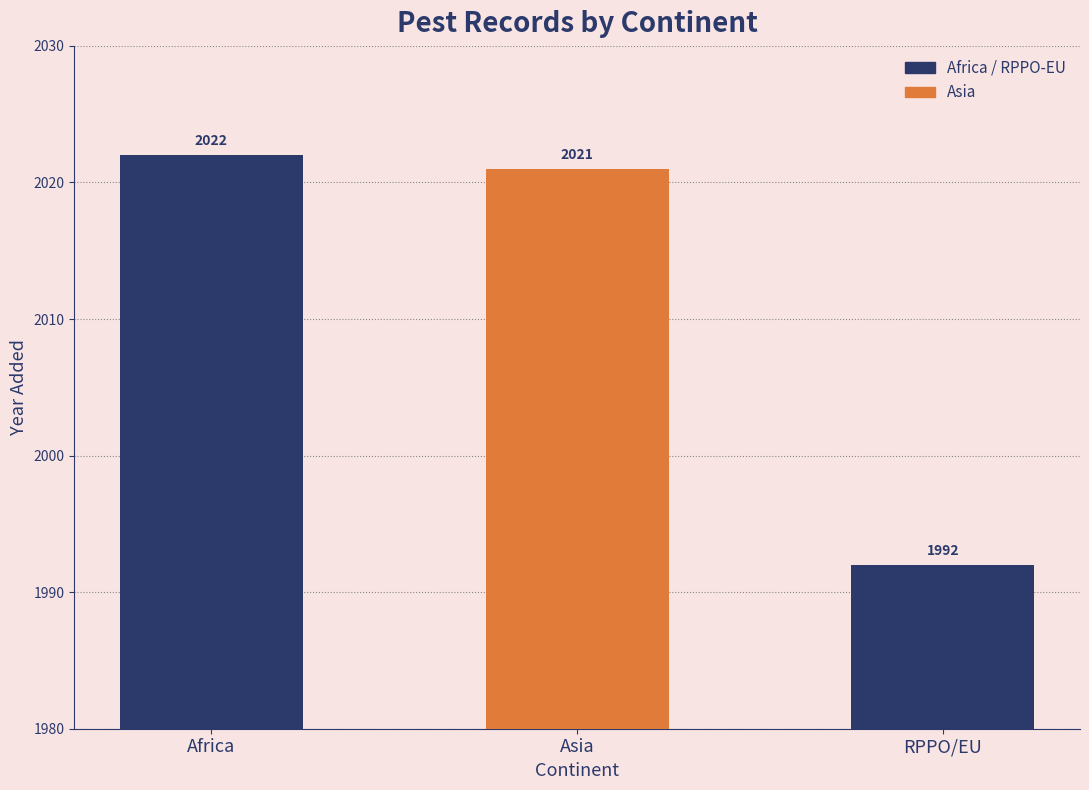

What is the difference between the values at Asia and RPPO/EU?

29